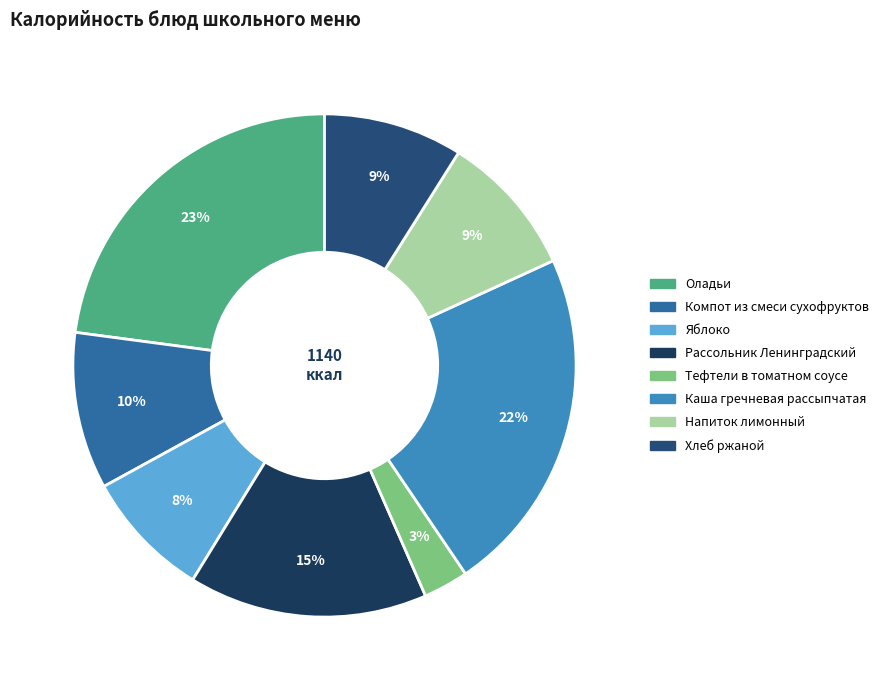

Rank the categories by value from highest to lowest.

Оладьи, Каша гречневая рассыпчатая, Рассольник Ленинградский, Компот из смеси сухофруктов, Напиток лимонный, Хлеб ржаной, Яблоко, Тефтели в томатном соусе